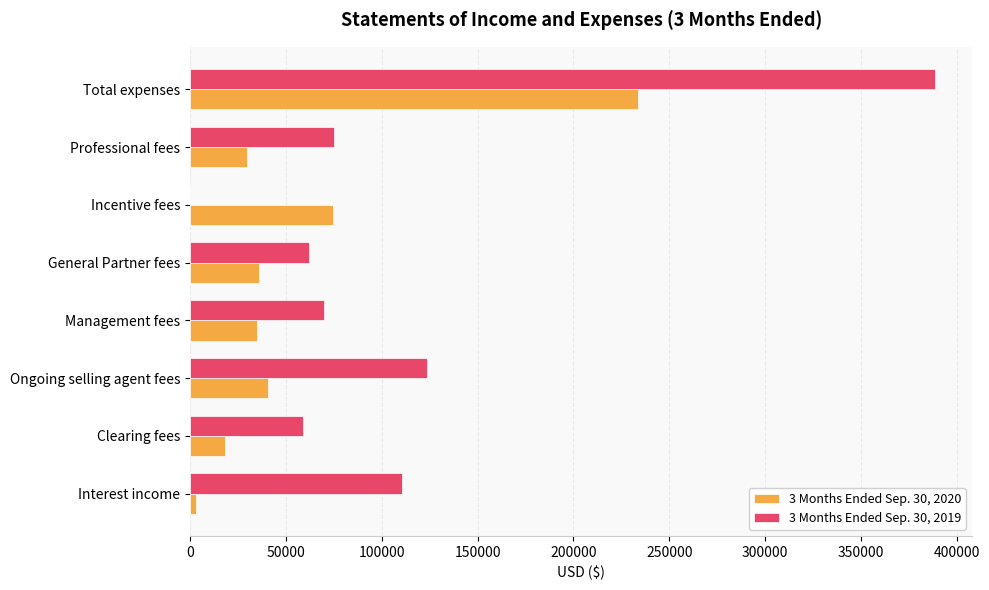

Count the number of data series in this chart.

2